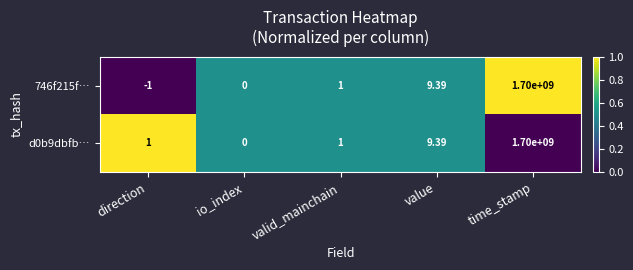

At which category is the sum across all series the highest?

time_stamp